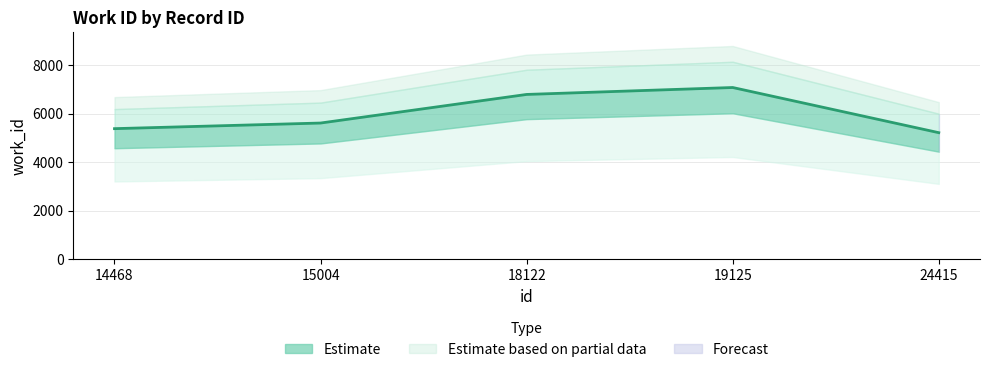

What is the value of the 3rd point from the left?

6794